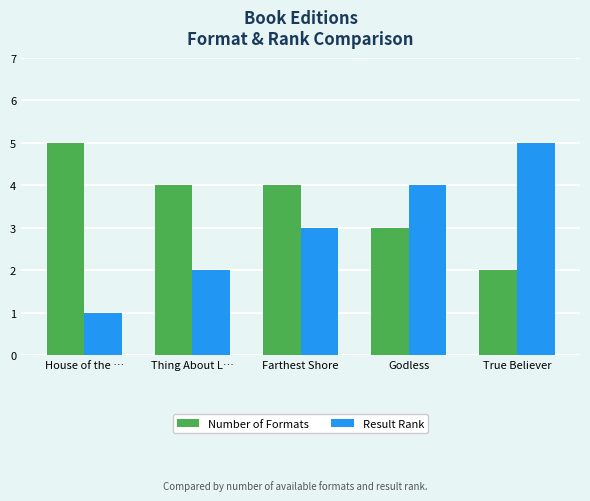

Rank the series by their average value, from highest to lowest.

Number of Formats, Result Rank